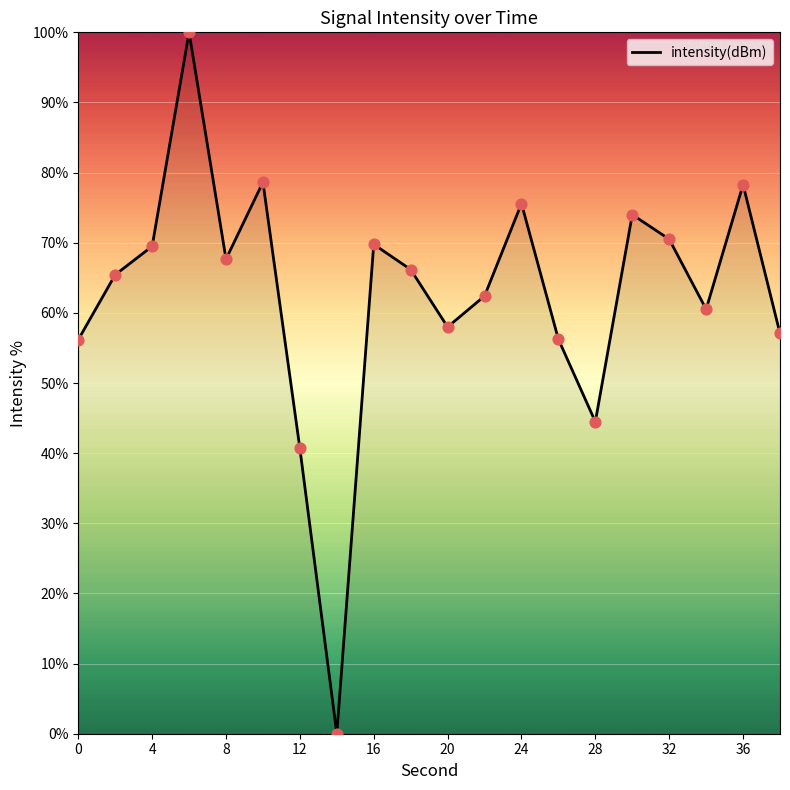

What is the greatest value displayed?

100.0